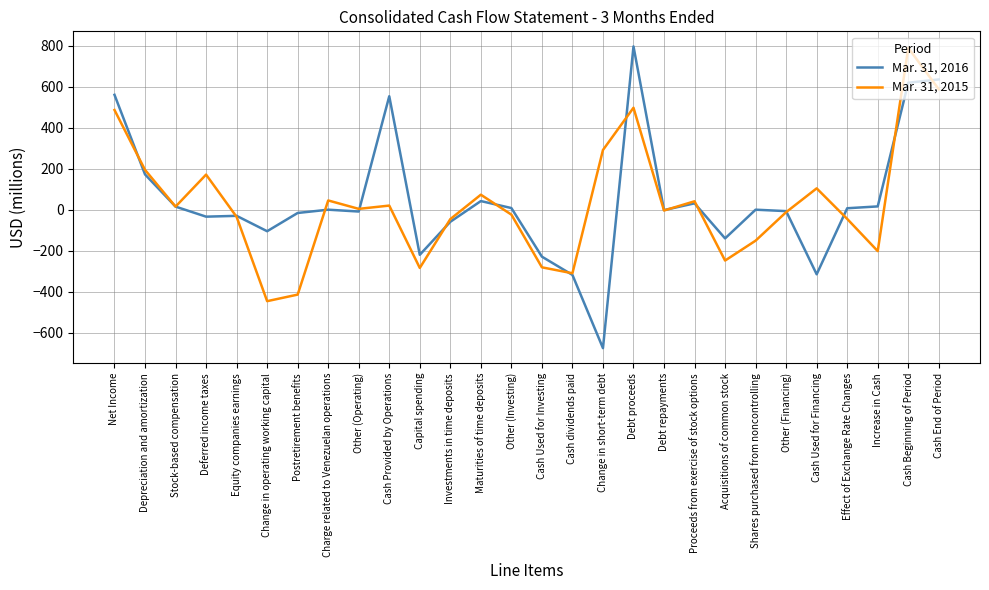

In Mar. 31, 2016, how many points are higher than both neighbors (excluding endpoints)?

7